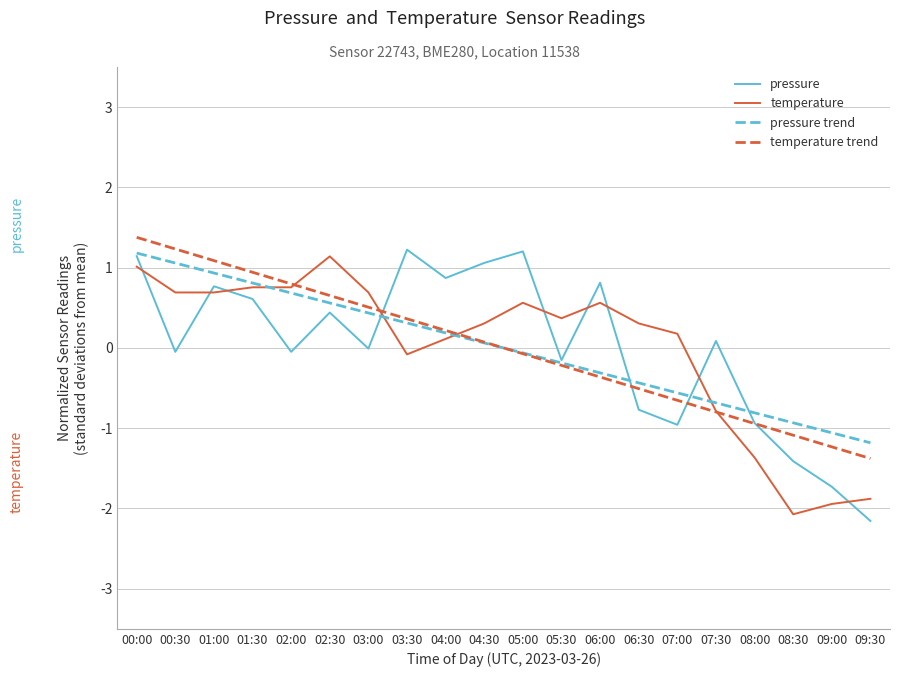

Where do pressure and temperature trend first cross each other?

03:00 and 03:30